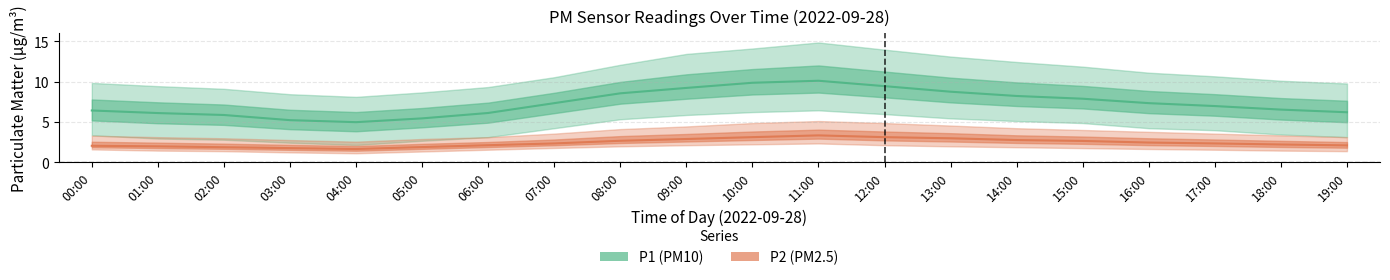

Which category has the highest value across all series?

11:00